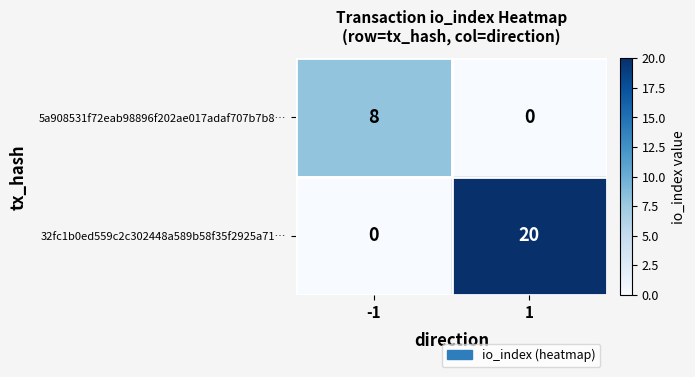

What is the average value of the 32fc1b0ed559c2c302448a589b58f35f2925a71… series?

10